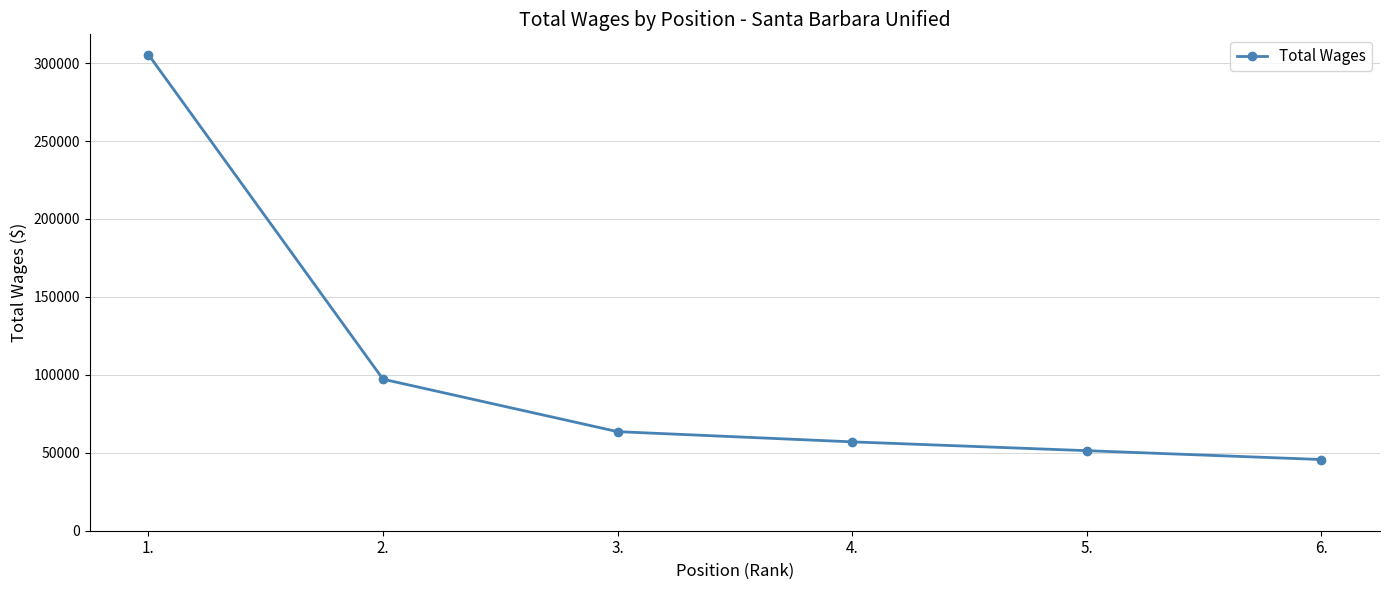

The chart shows a value of 424904 at 1.. True or false?

False